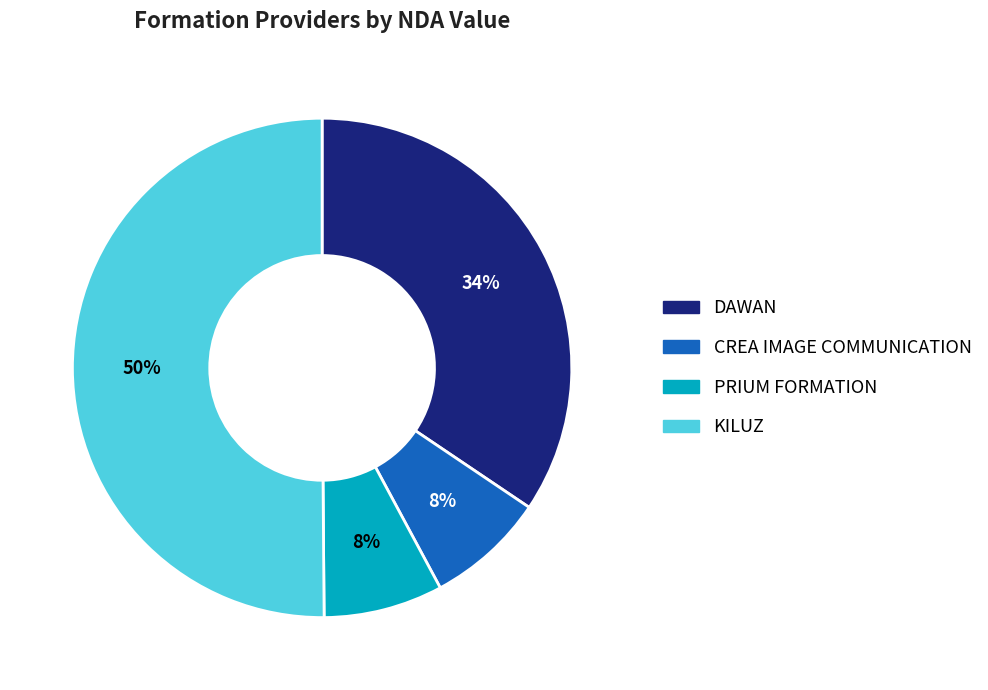

True or false: CREA IMAGE COMMUNICATION accounts for 8% of the total.

True